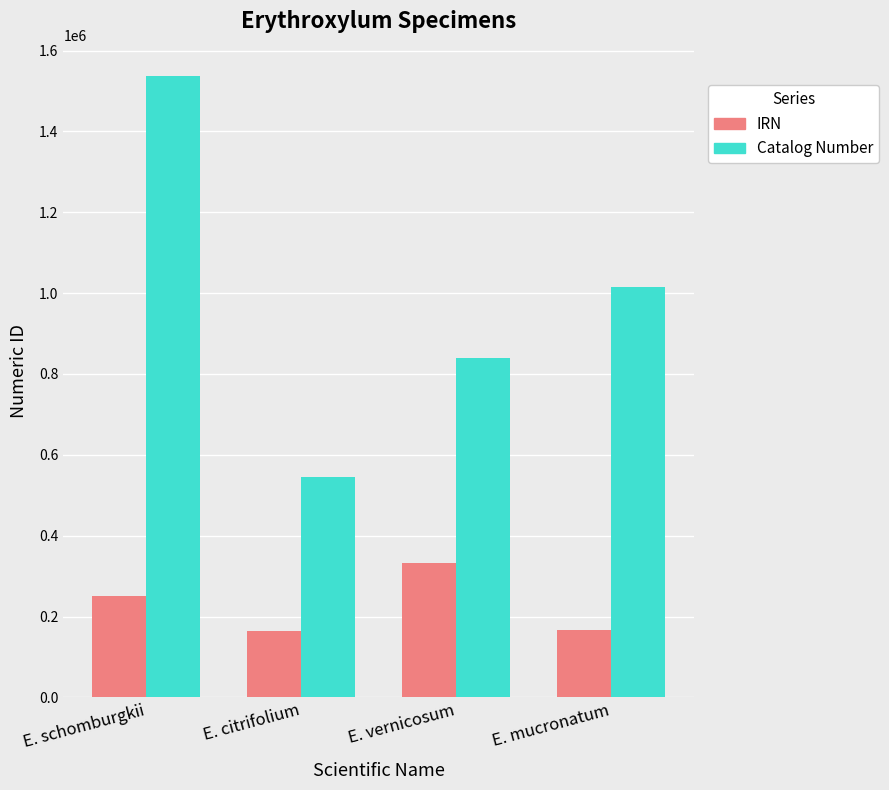

Which series changed the most between E. schomburgkii and E. vernicosum?

Catalog Number